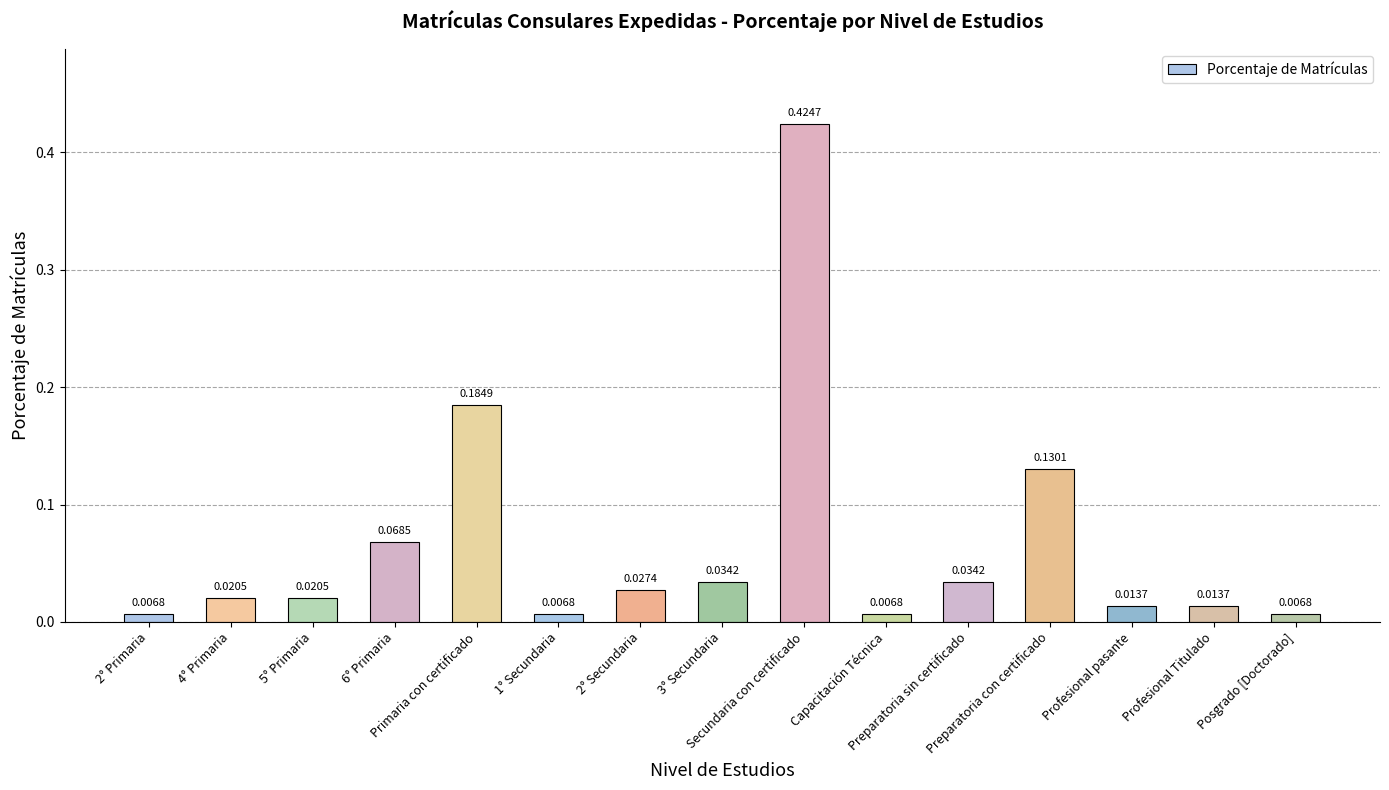

What is the label of the 8th bar from the right?

3° Secundaria